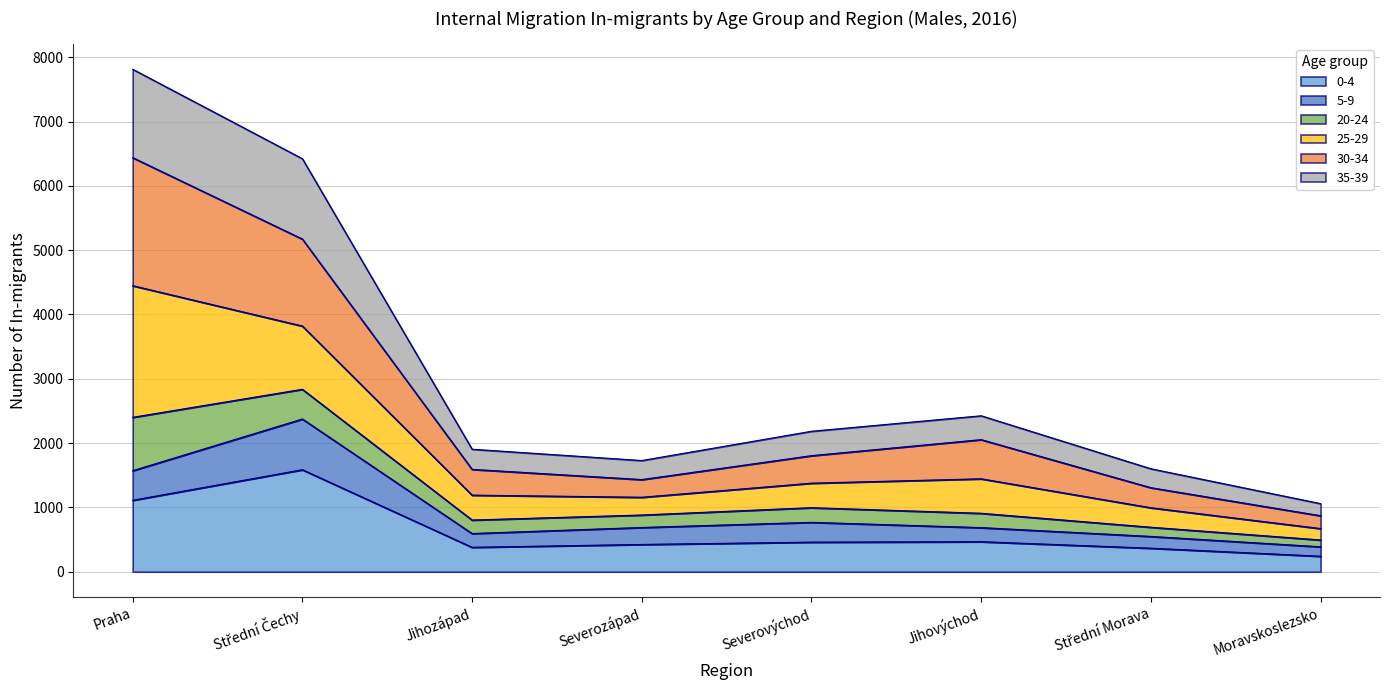

Does the chart display data point markers on the line(s)?

No